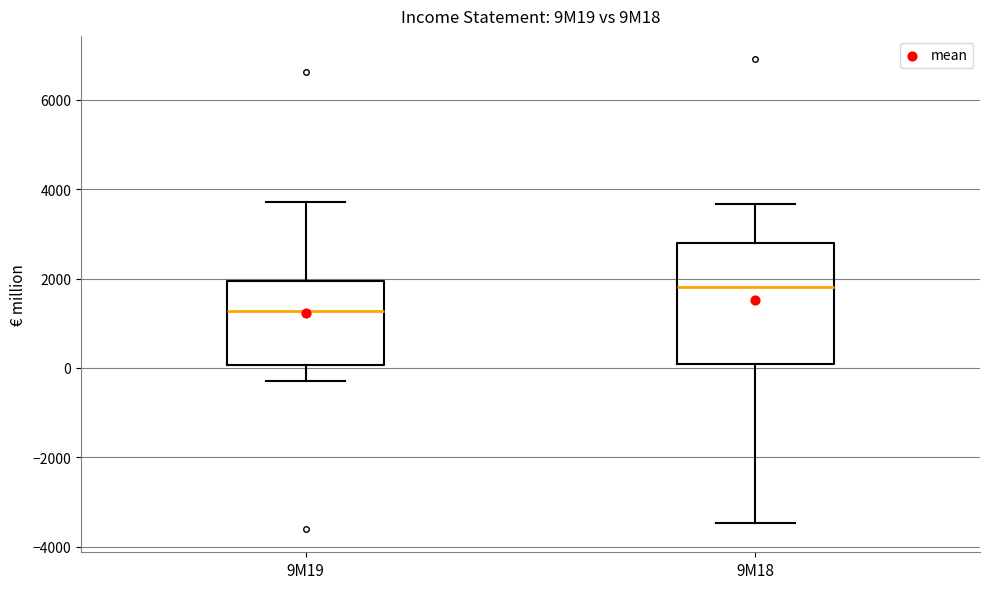

Reading left to right, read every box against the y-axis: the position of its median line, the range the box covers, and the ends of its whiskers. The values are not printed on the chart, so give them approximately, as read against the axis.

9M19: median 1200, box 0 to 2000, whiskers -200 to 3800
9M18: median 1800, box 0 to 2800, whiskers -3400 to 3600